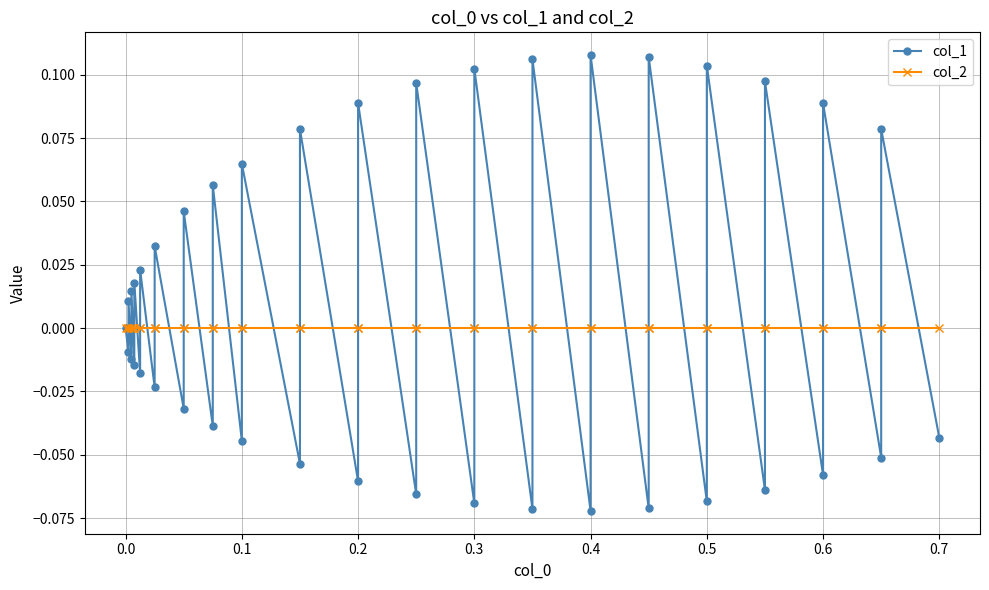

After their last crossing, which series has the higher values: col_2 or col_1?

col_2